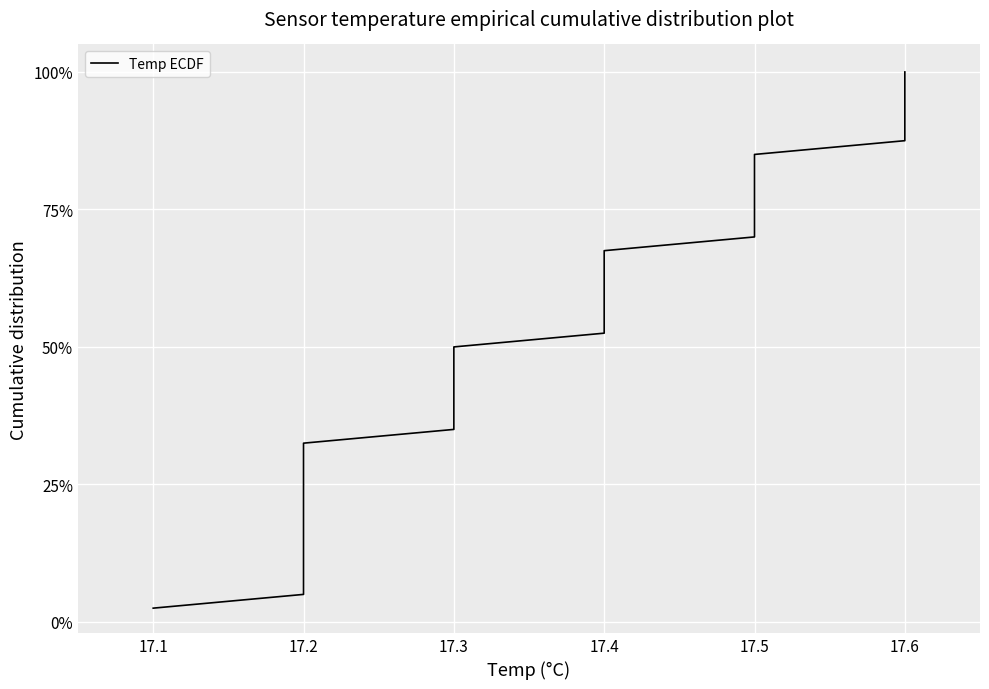

What is the label of the 39th point from the right?

17.1